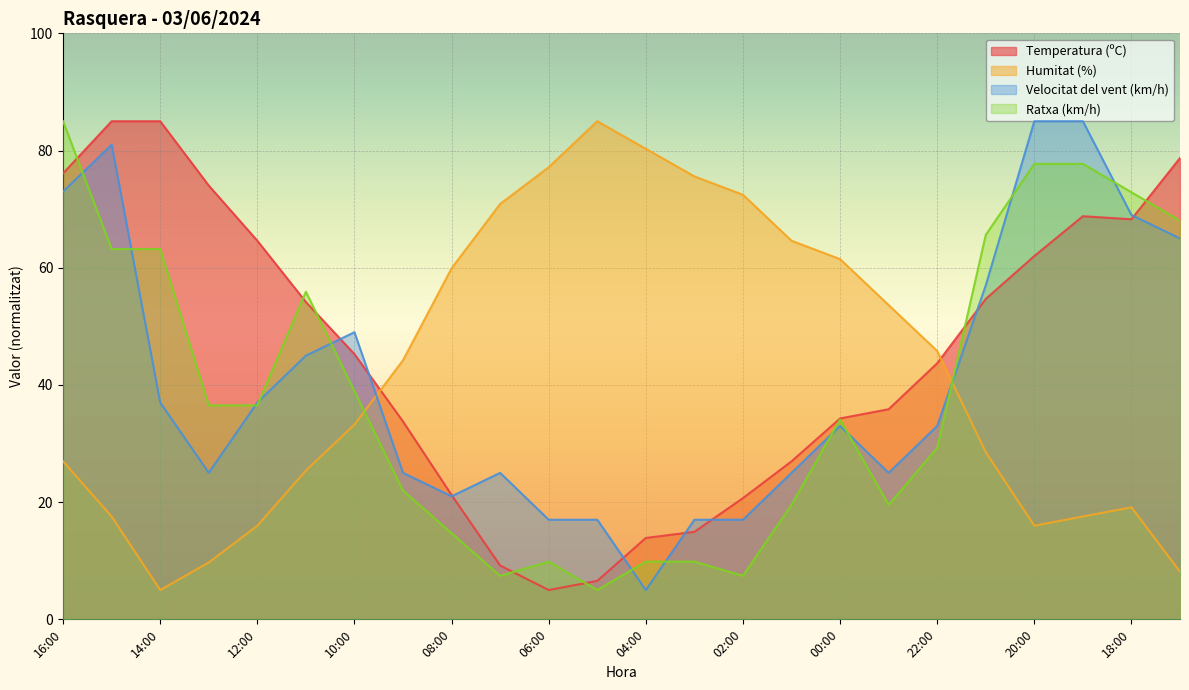

Which series has the largest total across all categories?

Temperatura (ºC)